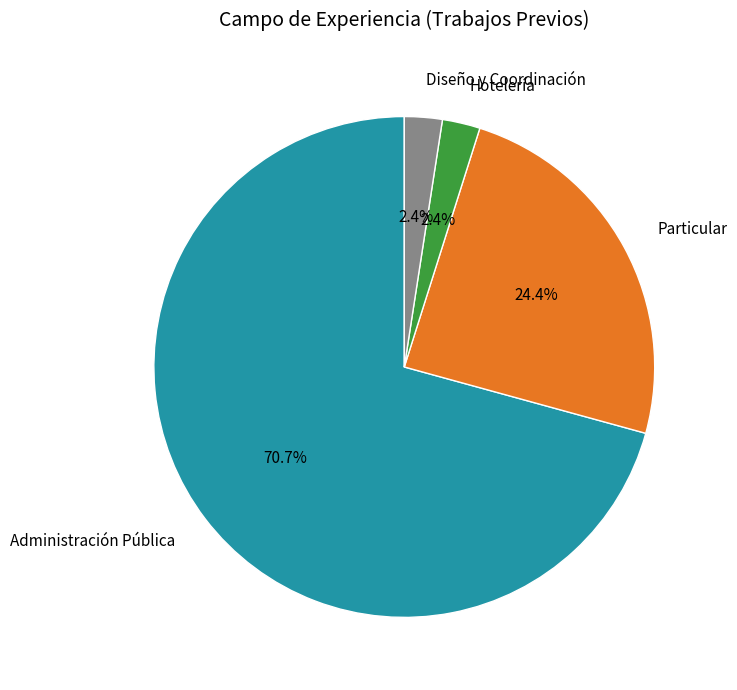

Is there any slice that represents more than half of the pie?

Yes